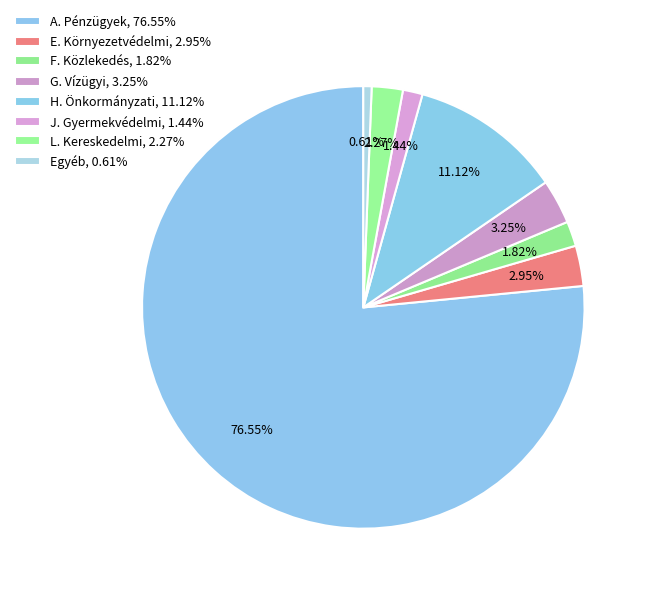

To the nearest percent, what is the difference between the E. Környezetvédelmi and F. Közlekedés slice percentages?

1%